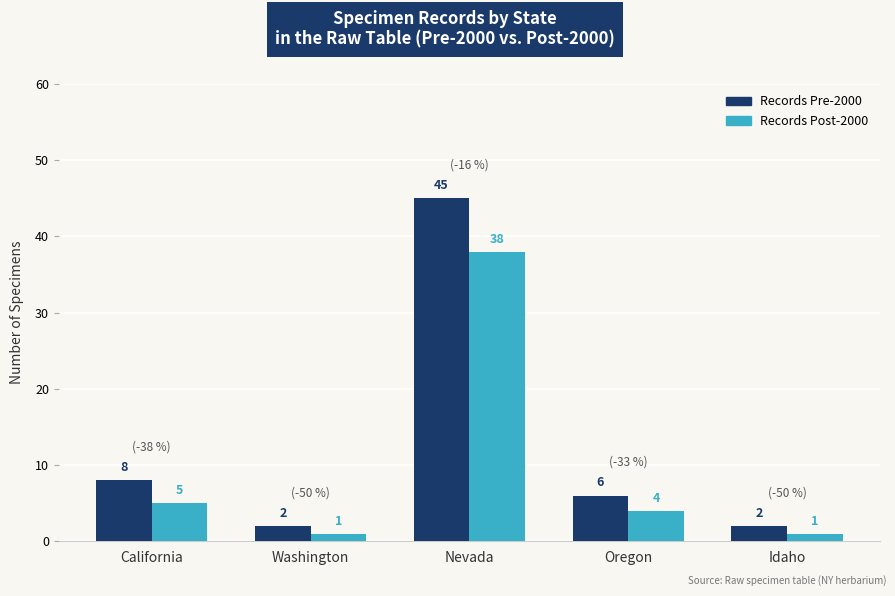

Which series has the largest total across all categories?

Records Pre-2000